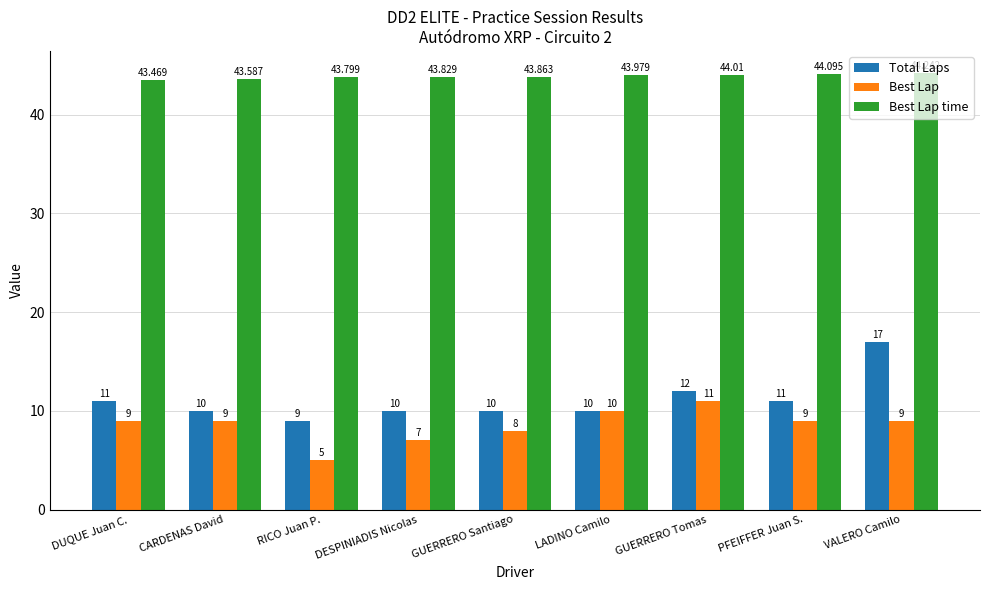

What is the average value of the Best Lap series?

8.6